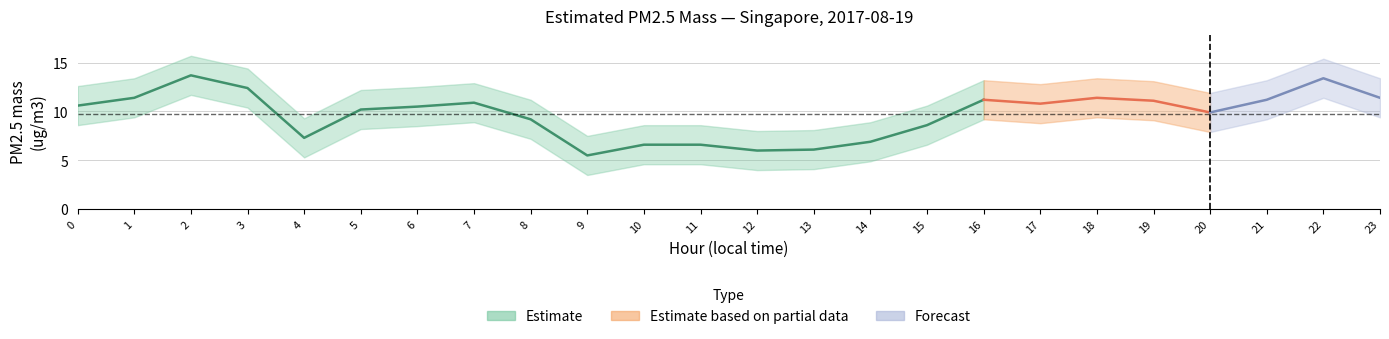

Which series has the largest range (max minus min)?

Estimated PM2.5 mass